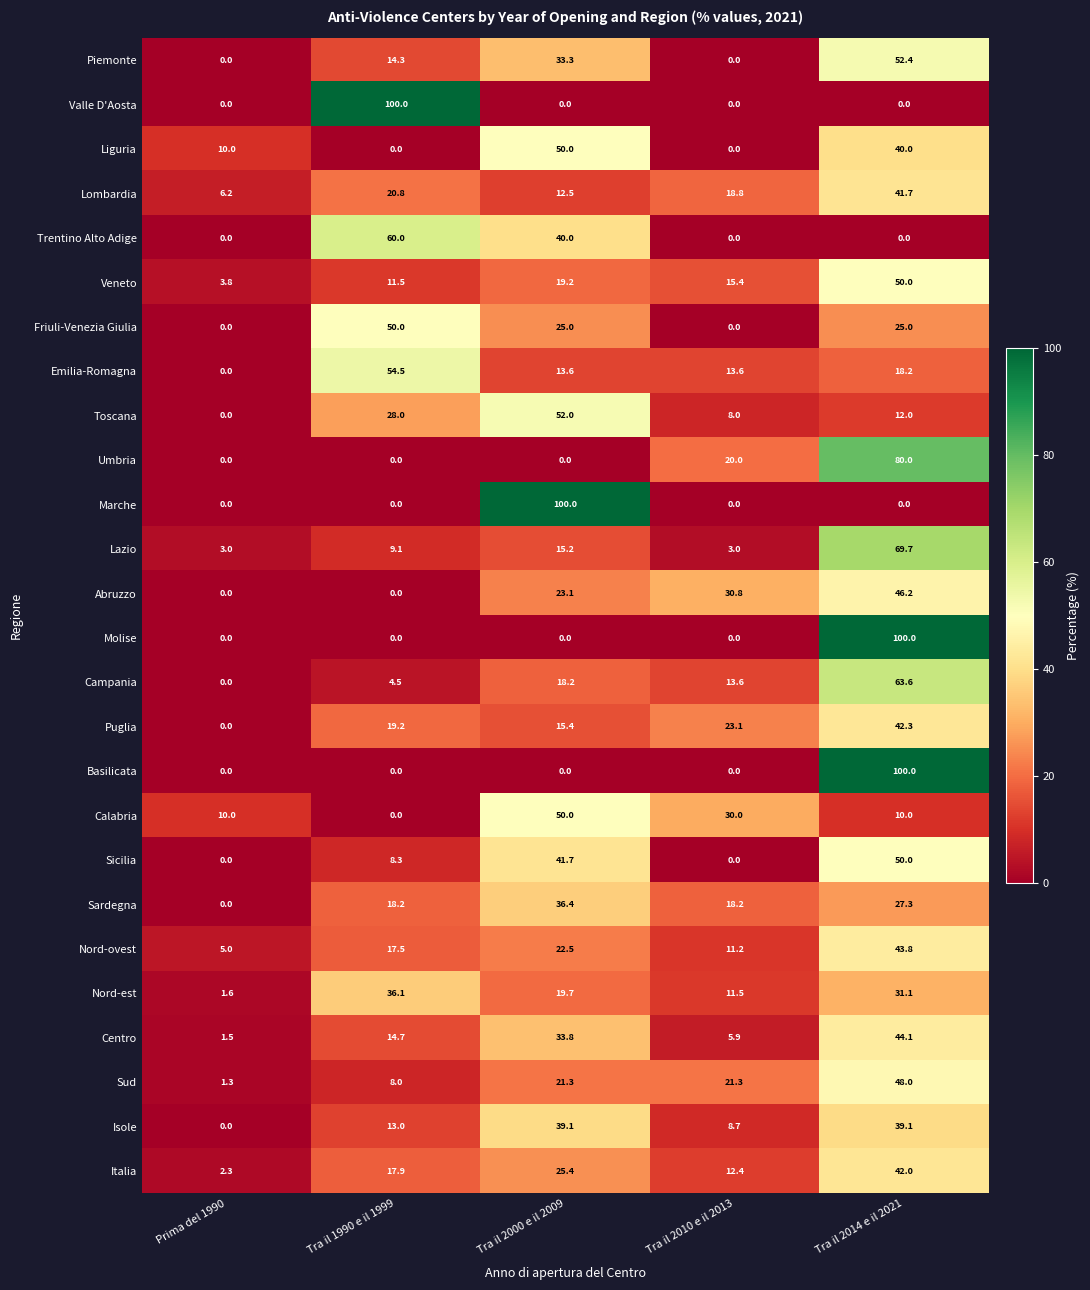

What is the average value of the Sardegna series?

20.0